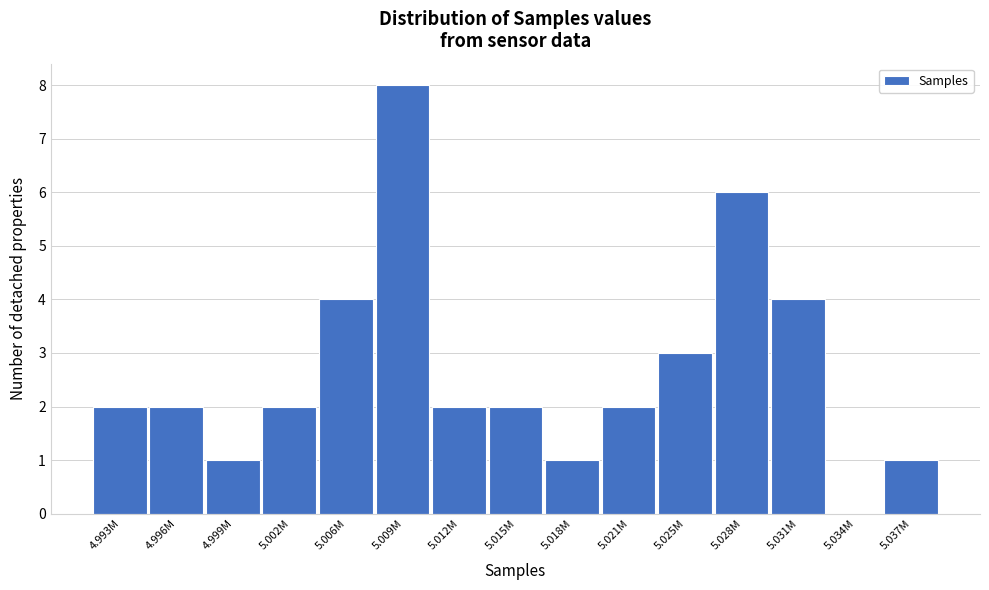

Reading right to left, extract all data points from this chart.

5.037M=1	5.034M=0	5.031M=4	5.028M=6	5.025M=3	5.021M=2	5.018M=1	5.015M=2	5.012M=2	5.009M=8	5.006M=4	5.002M=2	4.999M=1	4.996M=2	4.993M=2